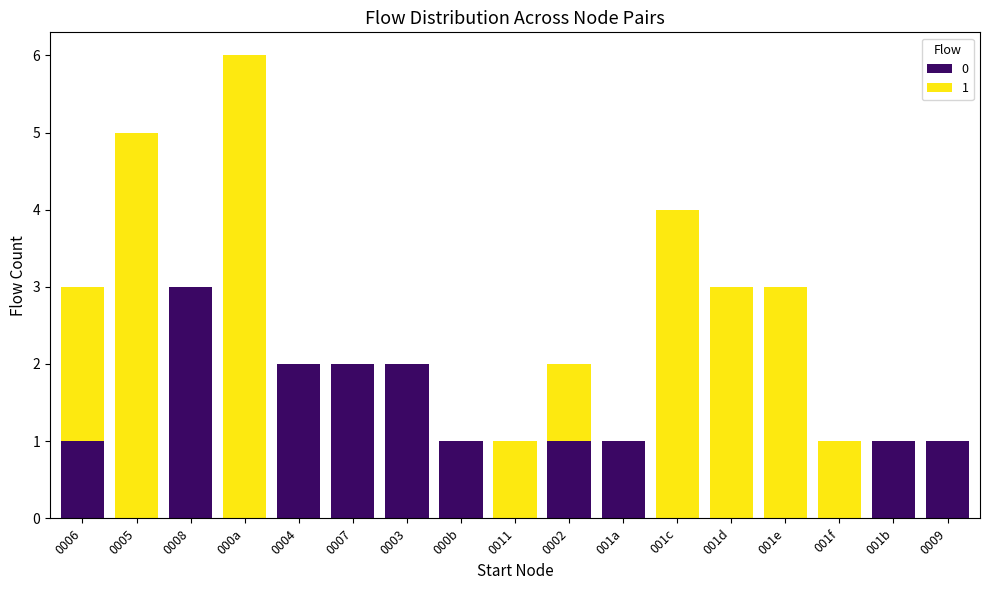

At which category is the sum across all series the highest?

000a